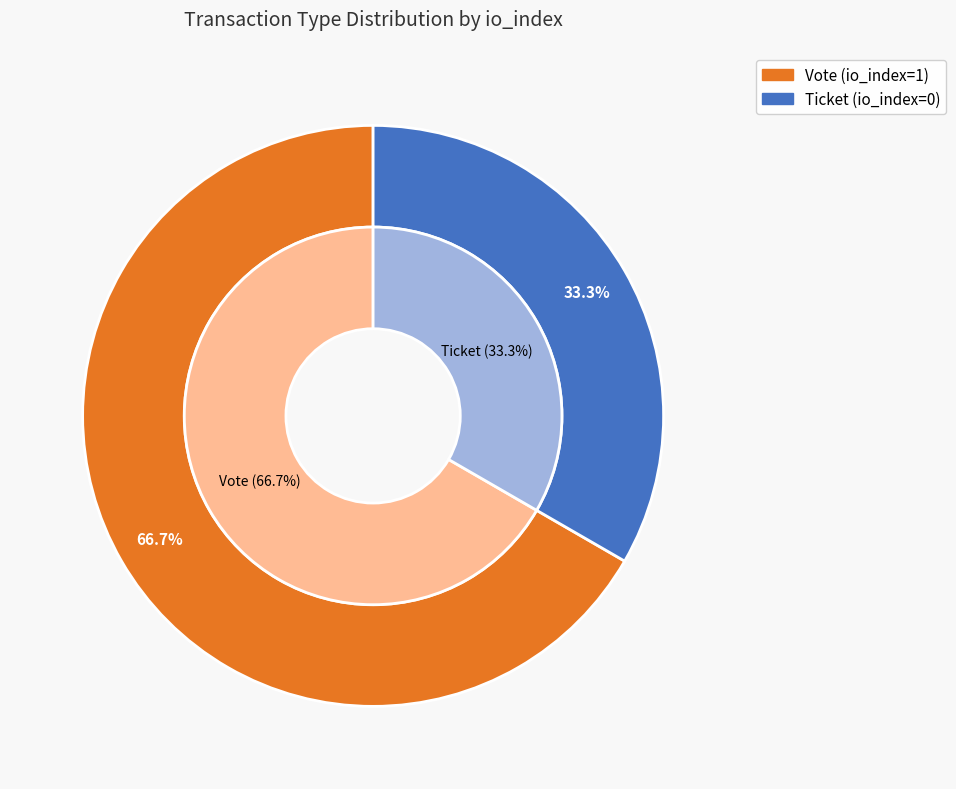

To the nearest percent, what is the average slice percentage?

50%